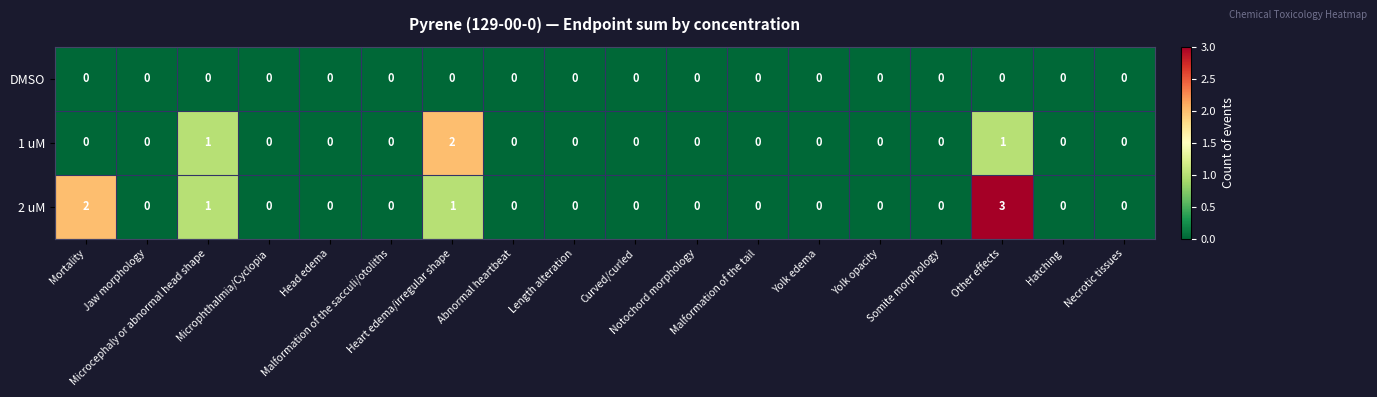

Which series has the largest total across all categories?

2 uM